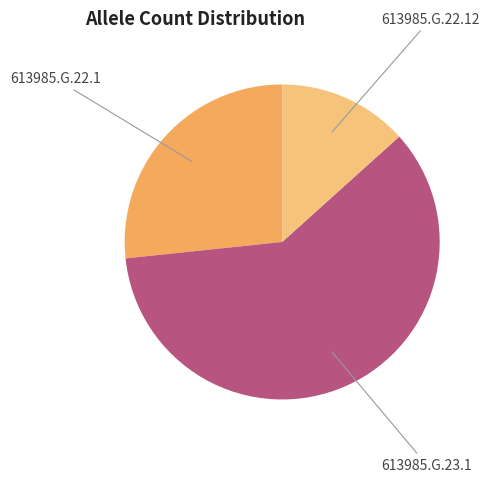

What is the largest slice in the pie chart?

613985.G.23.1